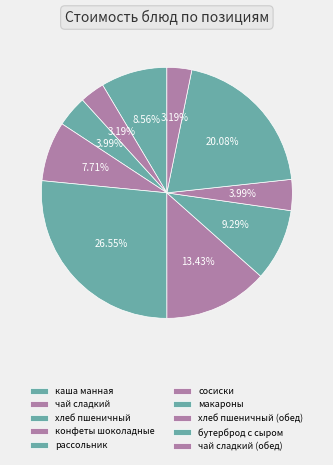

What is the ratio of the value at макароны to the value at рассольник?

0.3